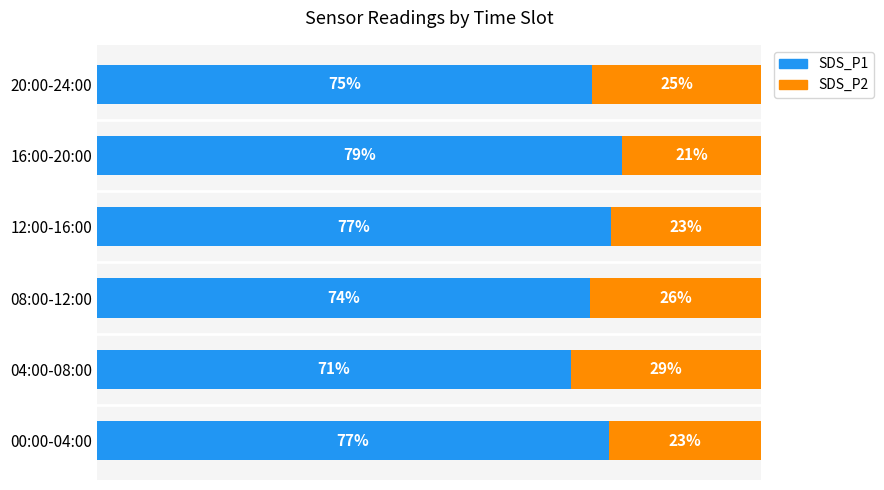

Which category has the highest value in the SDS_P1 series?

16:00-20:00